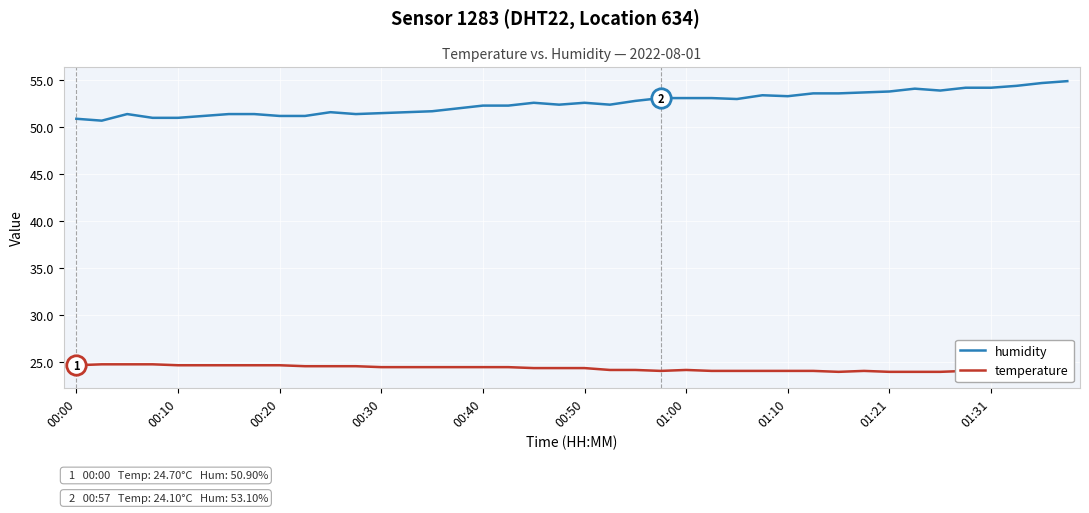

What position from the right is 31?

9